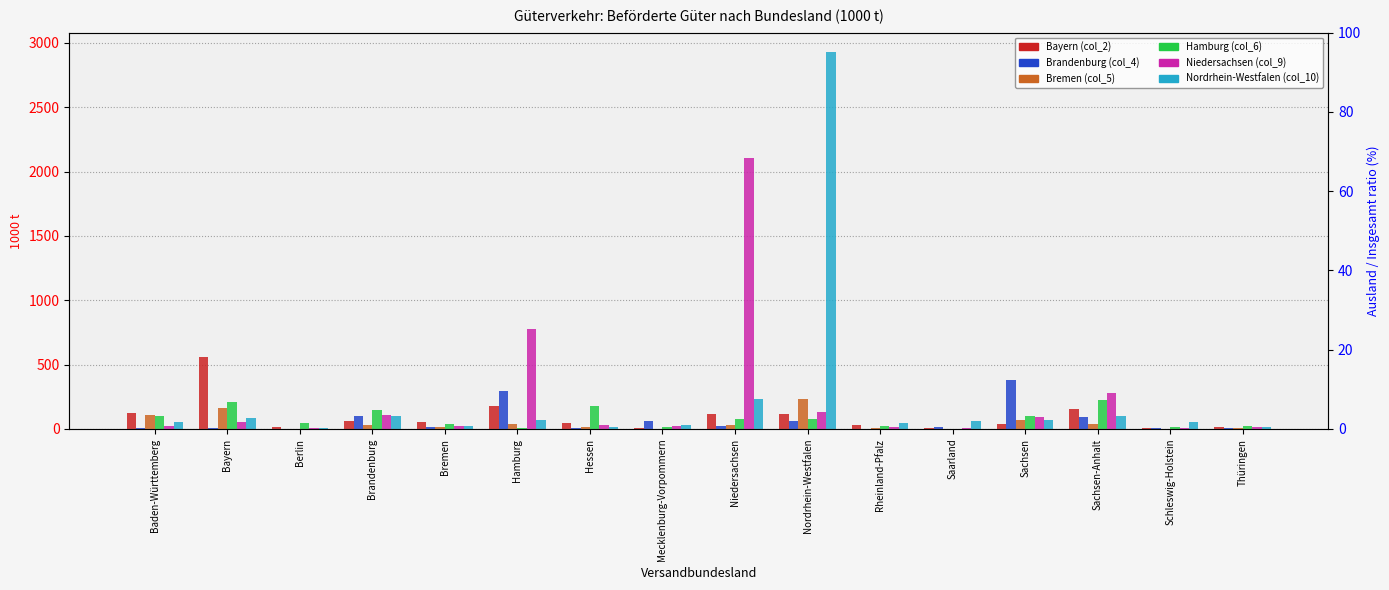

What is the average value of the Nordrhein-Westfalen (col_10) series?

244.2